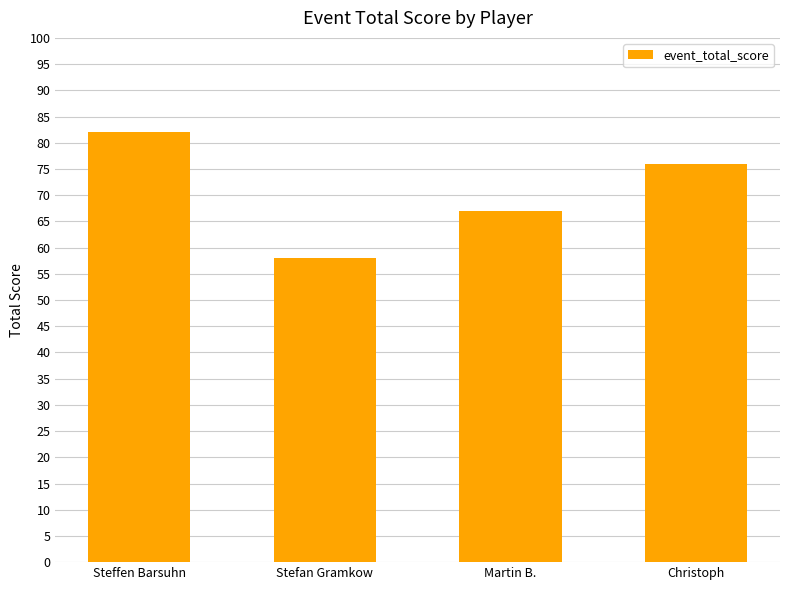

How many series are shown in this chart?

1